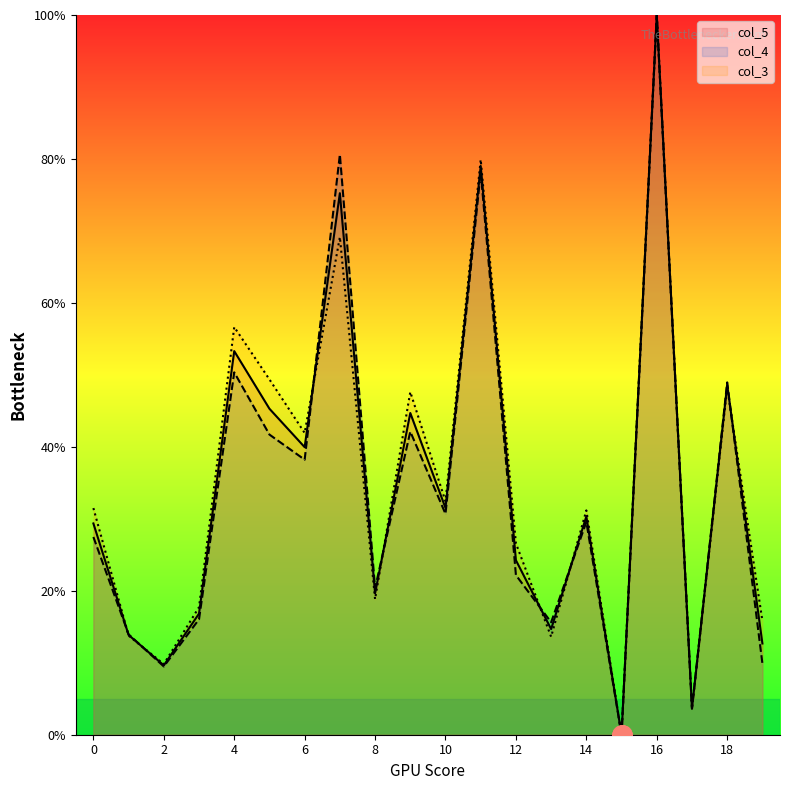

At which category does col_5 reach its first local valley?

2